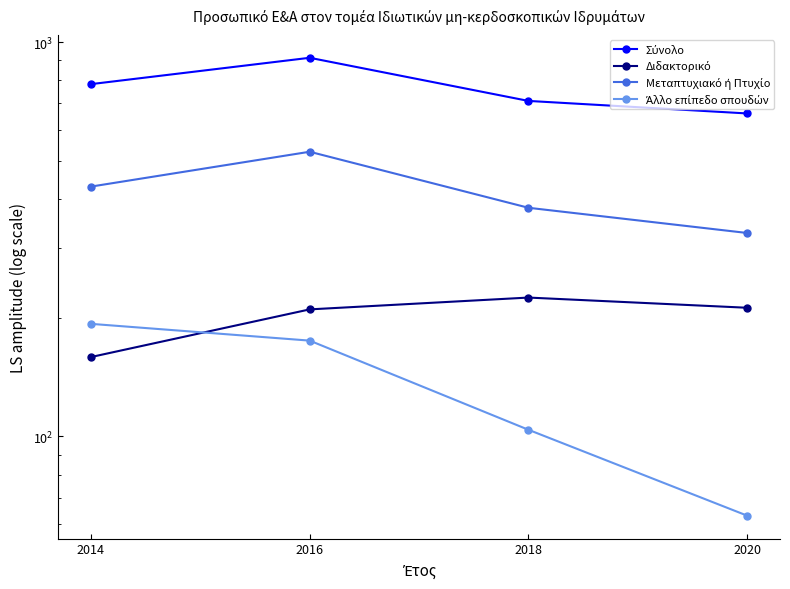

True or false: Σύνολο has more than 2 interior local peaks.

False